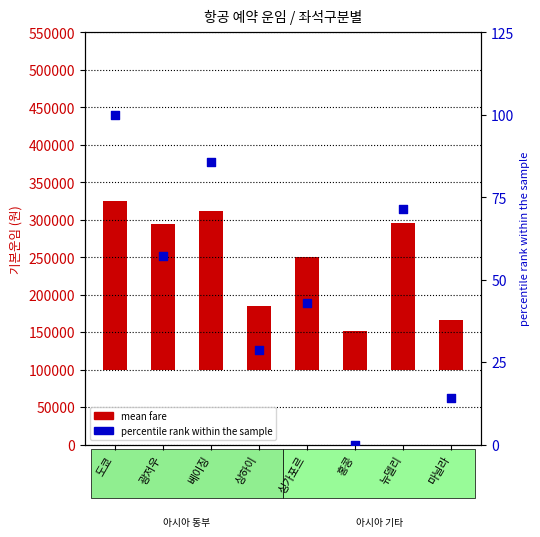

Is the value of percentile rank within the sample at 베이징 greater than the value of mean fare at 광저우?

No